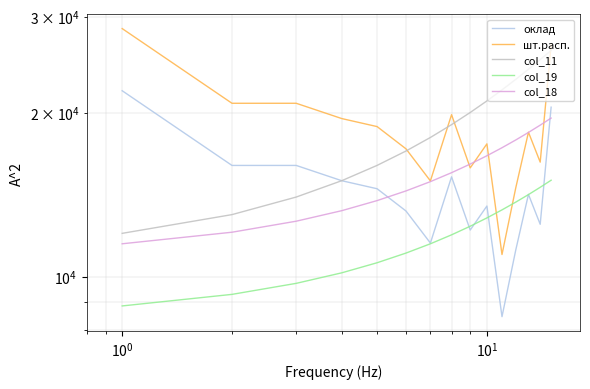

Is it true that col_19 equals 3826.2 at $\mathdefault{10^{0}}$?

False